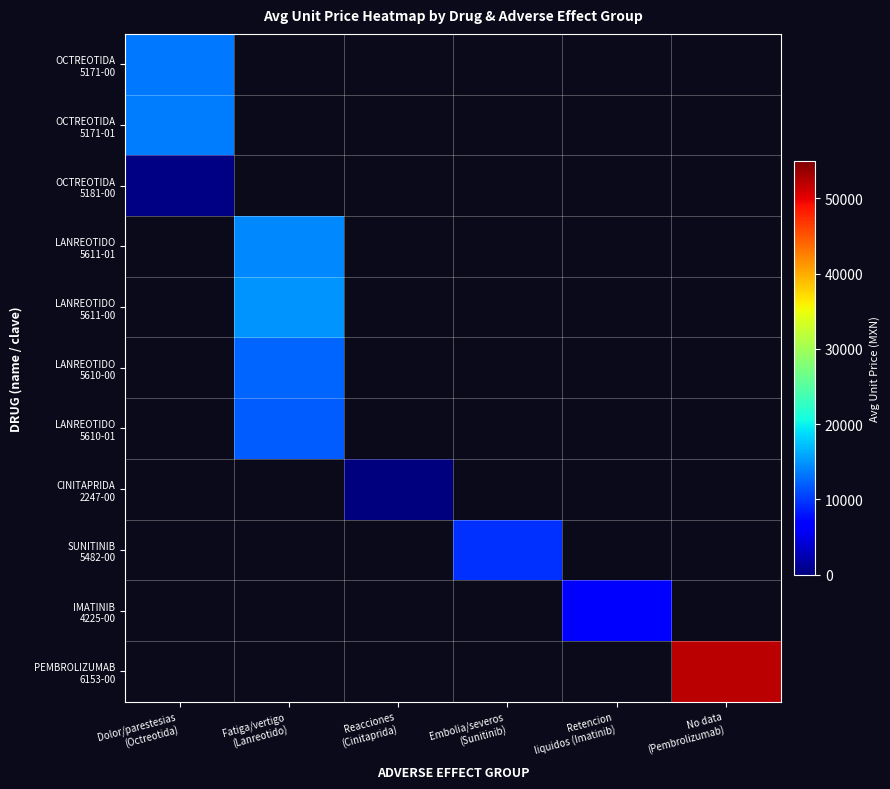

Rank the series at No data (Pembrolizumab) from lowest to highest value.

OCTREOTIDA 5171-00, OCTREOTIDA 5171-01, OCTREOTIDA 5181-00, LANREOTIDO 5611-01, LANREOTIDO 5611-00, LANREOTIDO 5610-00, LANREOTIDO 5610-01, CINITAPRIDA 2247-00, SUNITINIB 5482-00, IMATINIB 4225-00, PEMBROLIZUMAB 6153-00